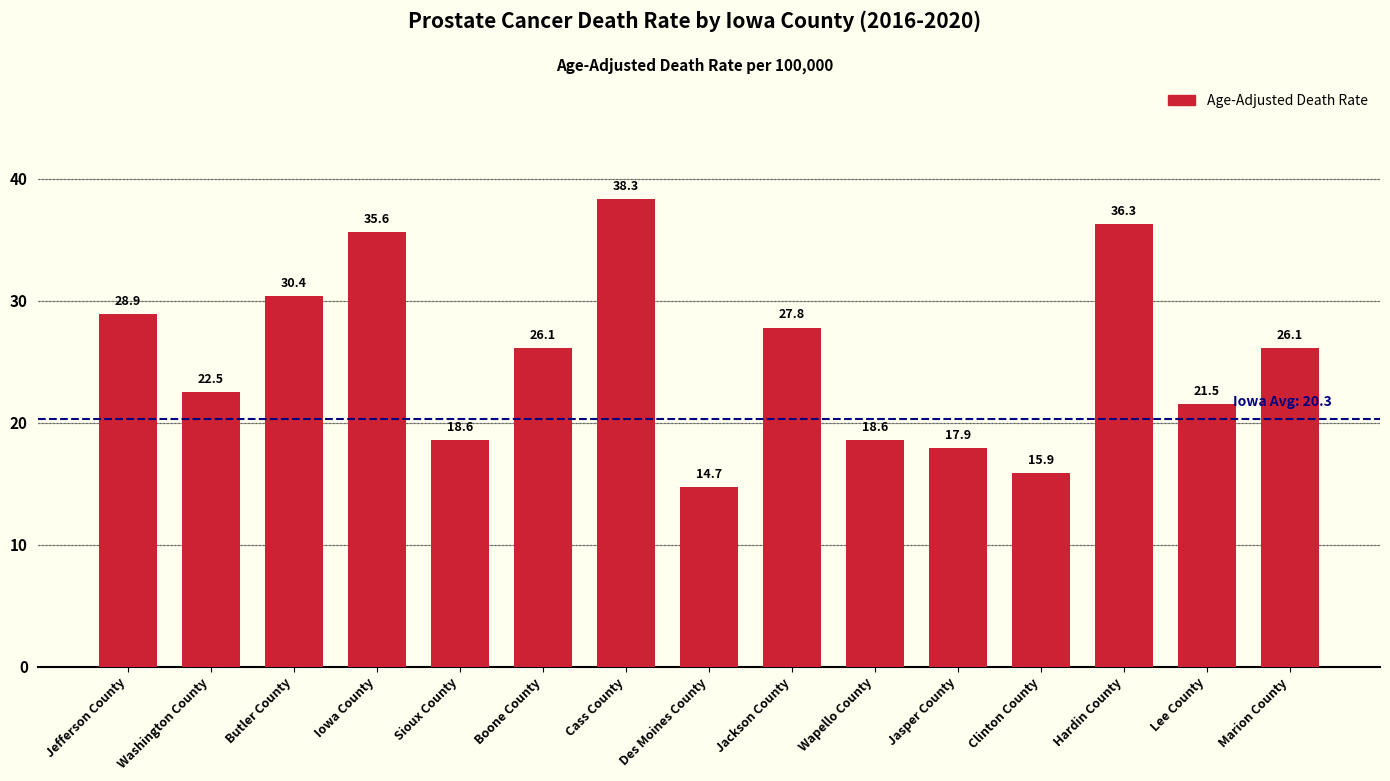

How many bars are there in total?

15